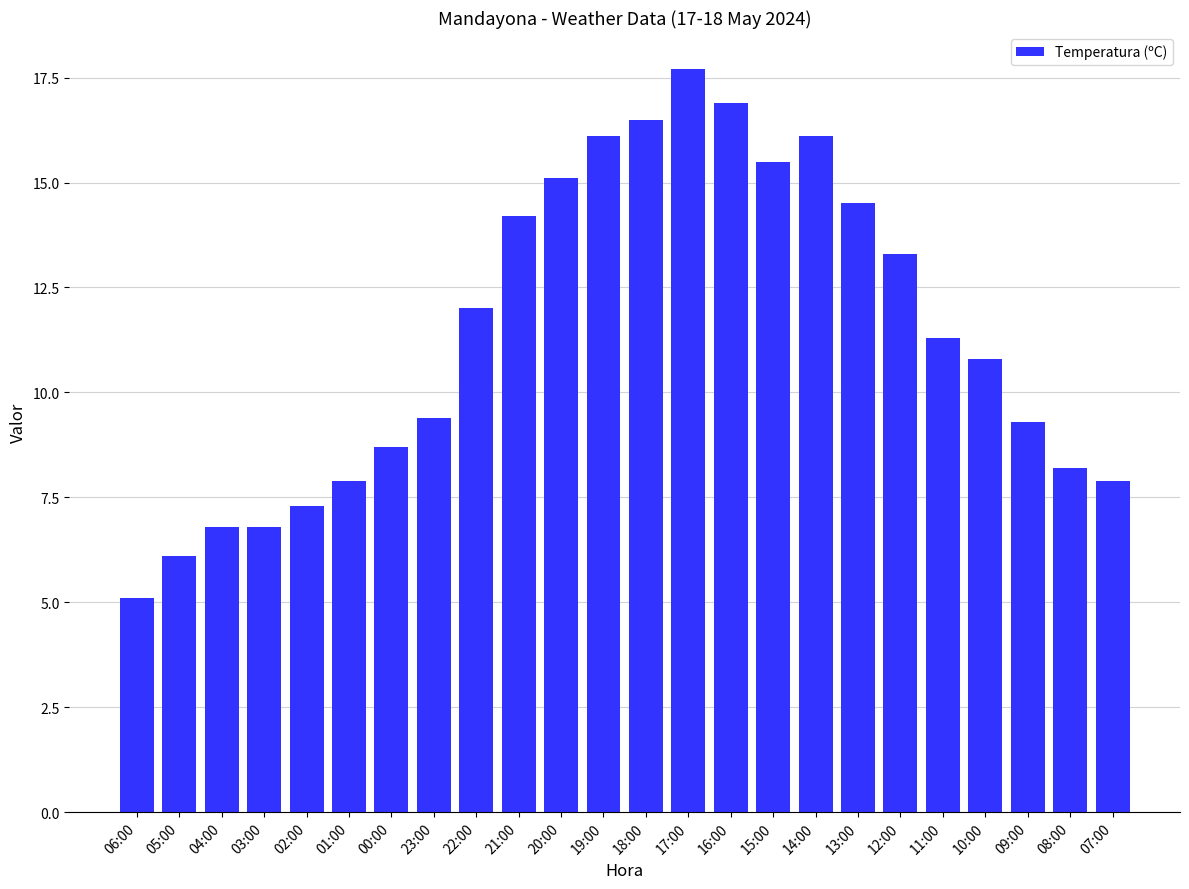

What position from the left is 23:00?

8